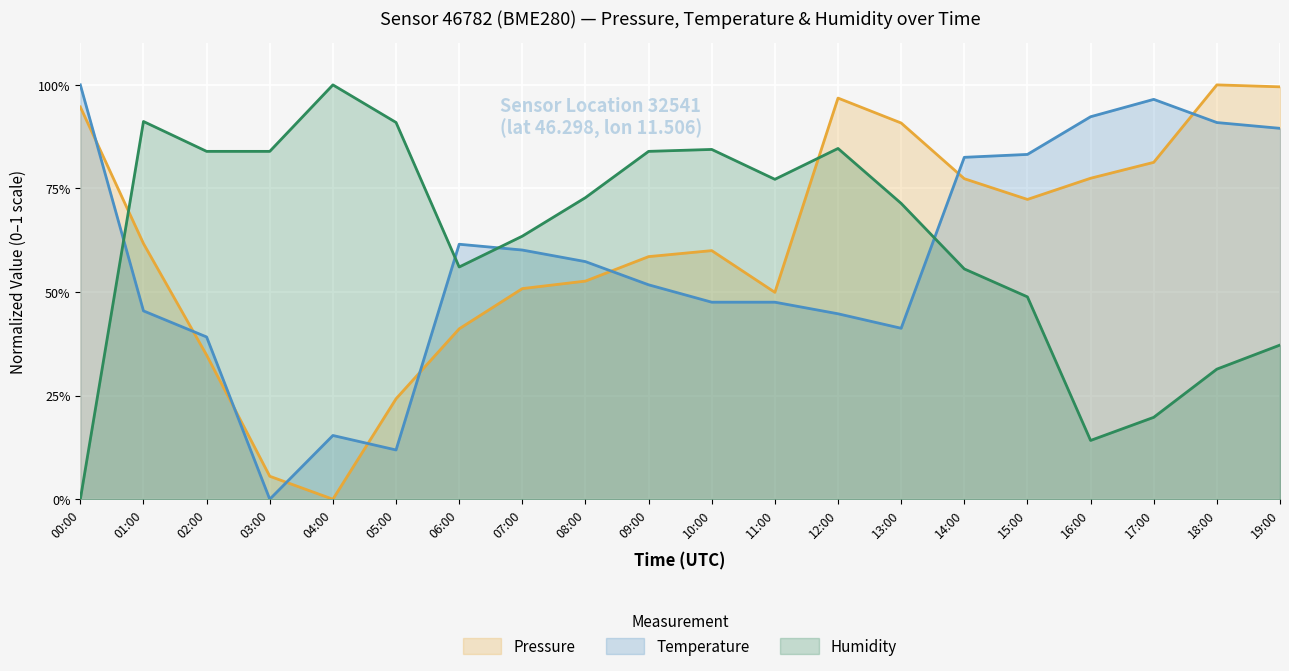

Reading left to right, extract all data points from this chart.

pressure (line): 0.9	0.6	0.3	0.1	0.0	0.2	0.4	0.5	0.5	0.6	0.6	0.5	1.0	0.9	0.8	0.7	0.8	0.8	1.0	1.0
temperature (line): 1.0	0.5	0.4	0.0	0.2	0.1	0.6	0.6	0.6	0.5	0.5	0.5	0.4	0.4	0.8	0.8	0.9	1.0	0.9	0.9
humidity (line): 0.0	0.9	0.8	0.8	1.0	0.9	0.6	0.6	0.7	0.8	0.8	0.8	0.8	0.7	0.6	0.5	0.1	0.2	0.3	0.4